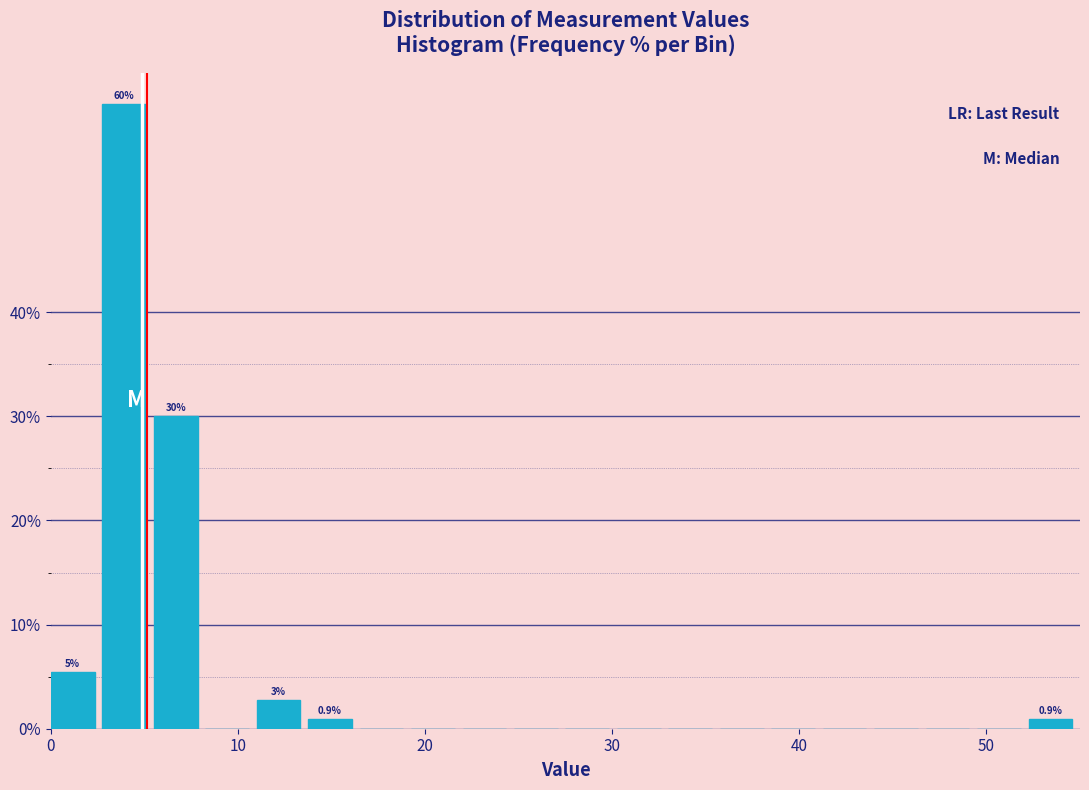

Around what value on the x-axis is the tallest bar? Give the approximate position of its centre, as read against the axis.

4